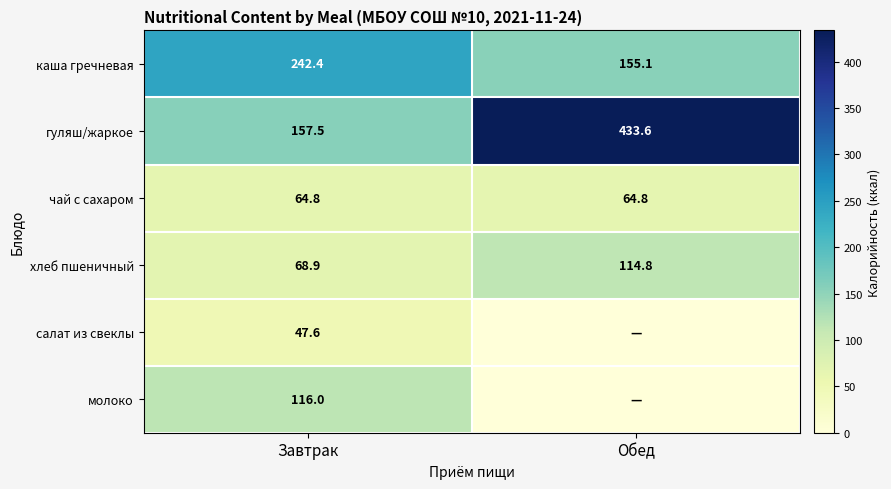

What is the difference between the хлеб пшеничный values at Завтрак and Обед?

45.9